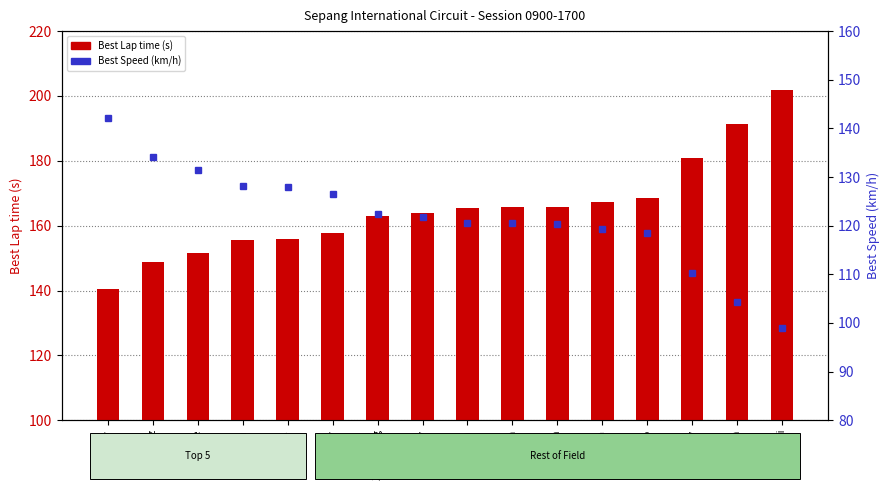

Reading left to right, list all the values displayed in this chart.

Best Lap time (s): 140.3	148.8	151.7	155.7	156.0	157.7	163.0	163.8	165.5	165.7	165.8	167.3	168.4	180.9	191.3	201.7
Best Speed (km/h): 142.2	134.1	131.5	128.1	127.9	126.5	122.4	121.8	120.5	120.5	120.4	119.3	118.5	110.3	104.3	98.9